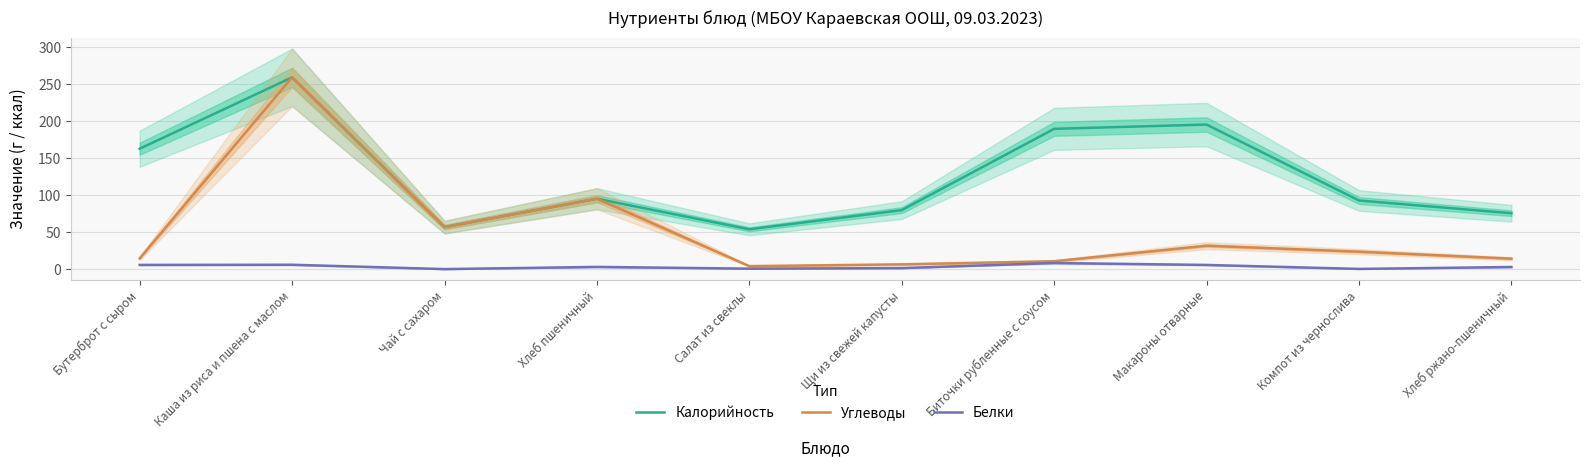

What is the label of the 7th point from the right?

Хлеб пшеничный